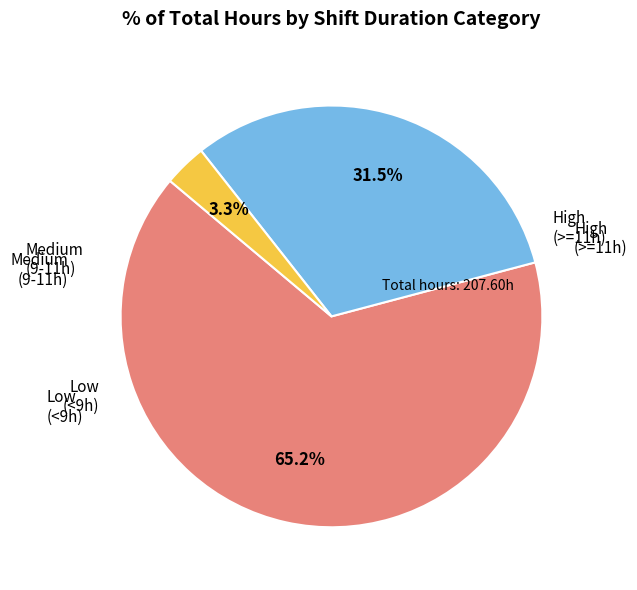

Is there a majority slice in this chart?

Yes